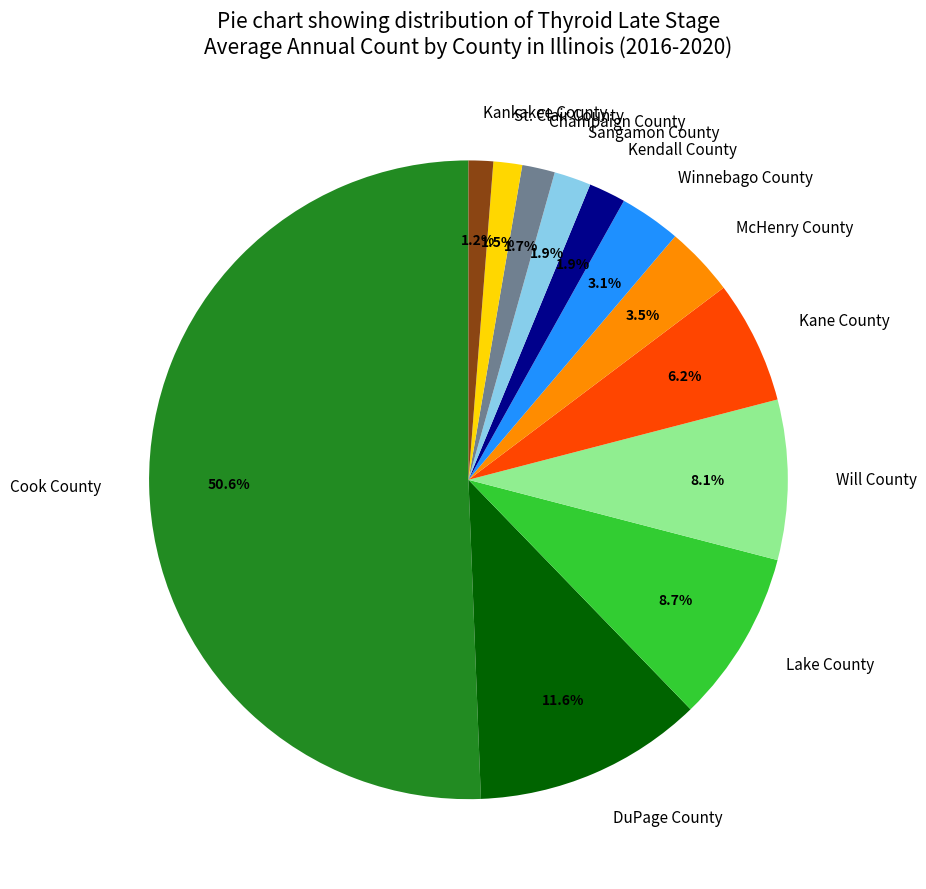

What percentage is NOT represented by Kendall County?

98.1%